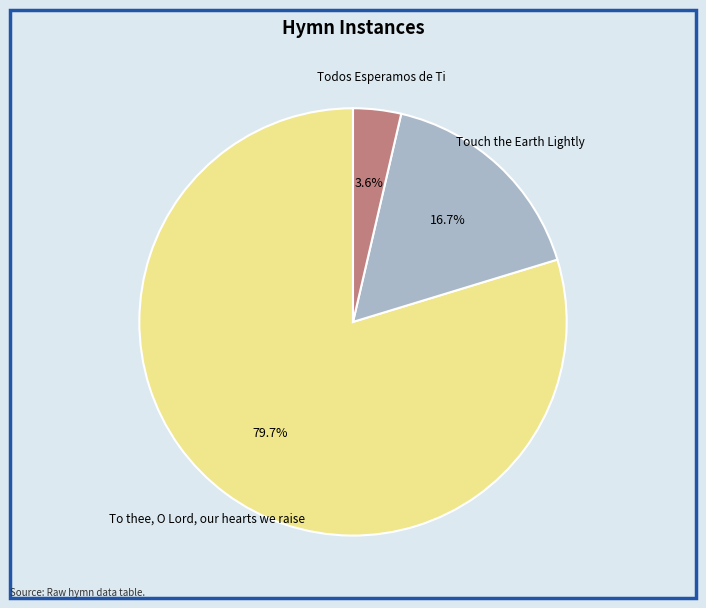

What is the smallest slice in the pie chart?

Todos Esperamos de Ti